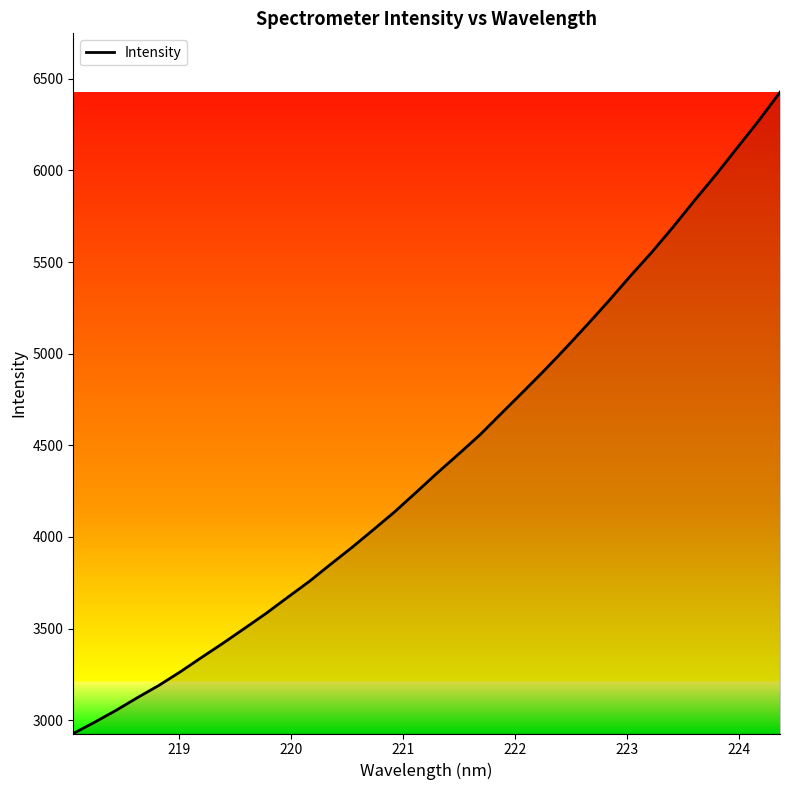

What is the maximum value shown in the chart?

6426.9